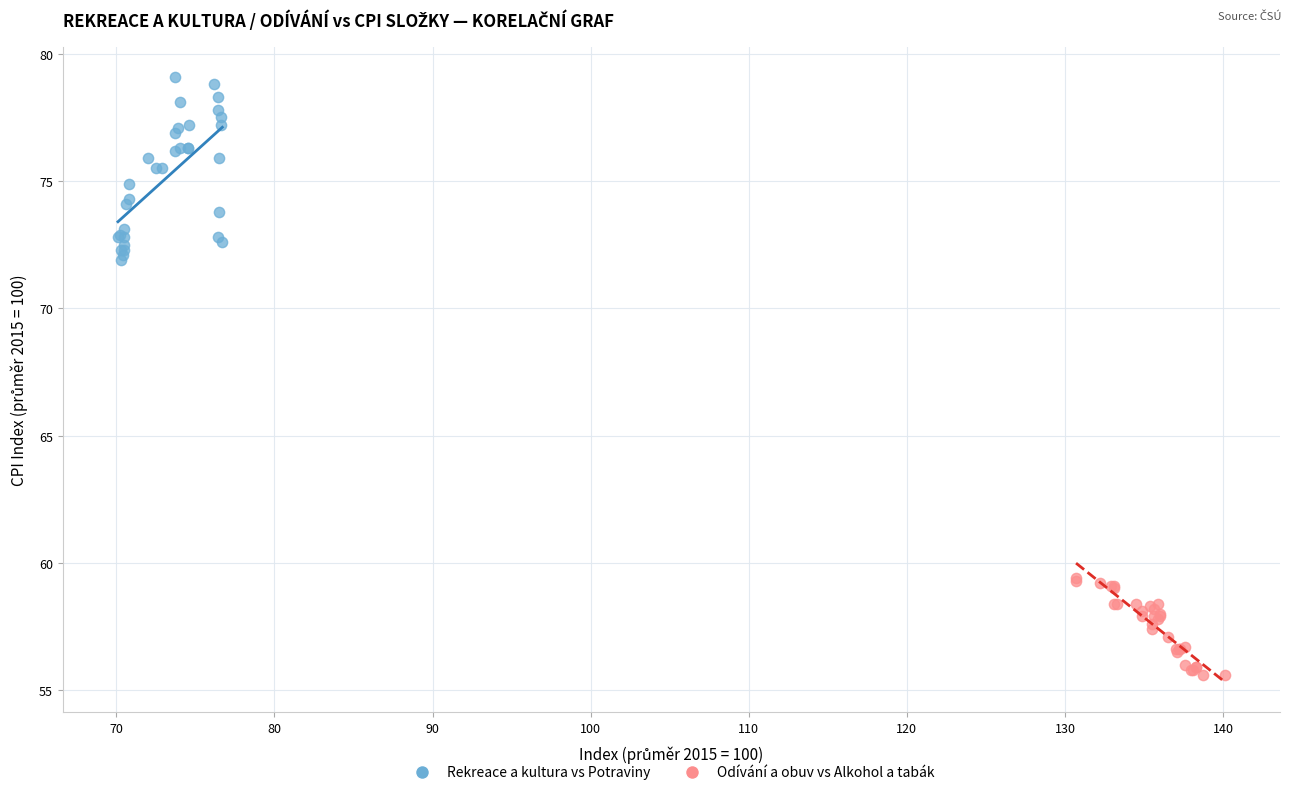

What are all the series names shown in the legend?

Rekreace a kultura vs Potraviny, Odívání a obuv vs Alkohol a tabák